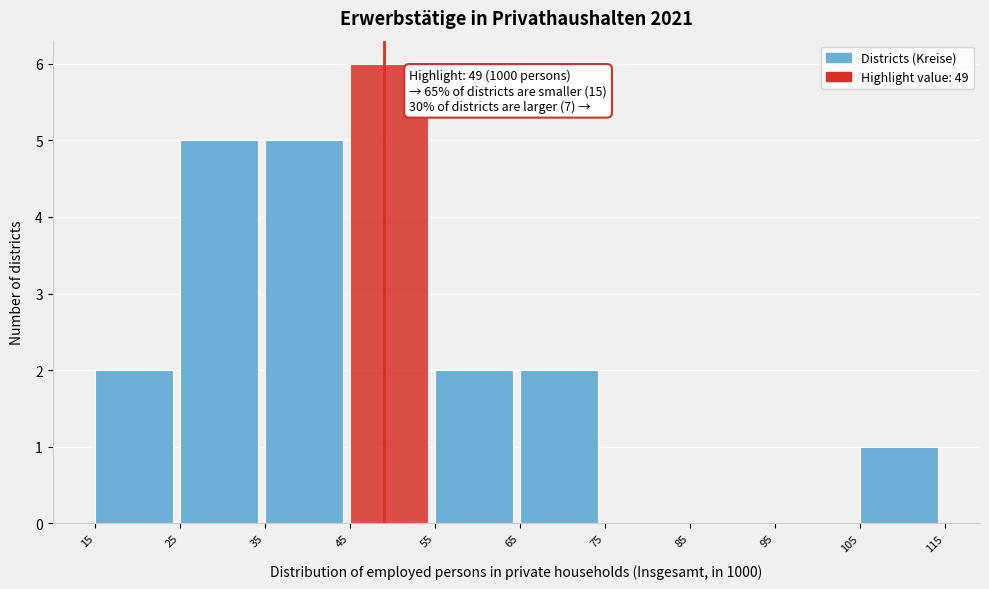

Which range on the x-axis has the tallest bar?

45 to 55